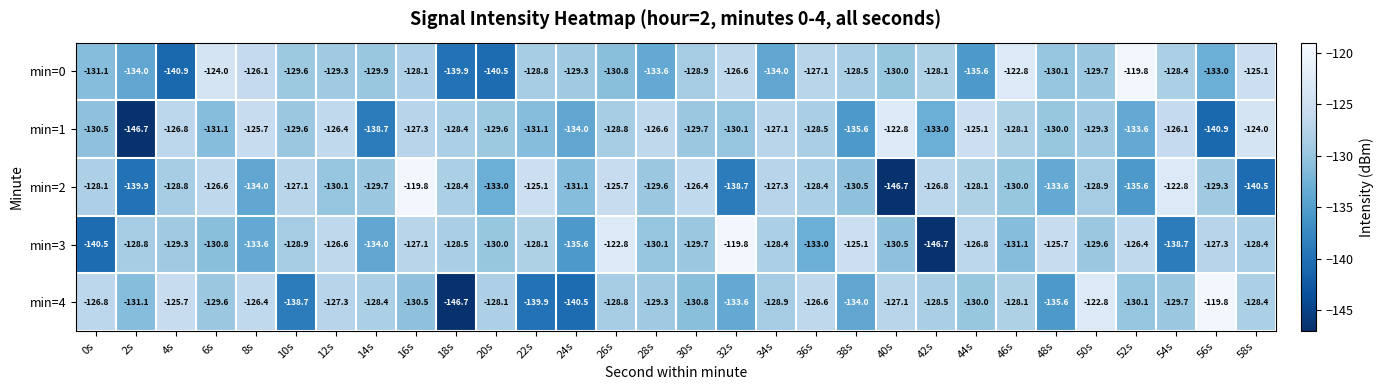

At which category is the sum across all series the highest?

16s